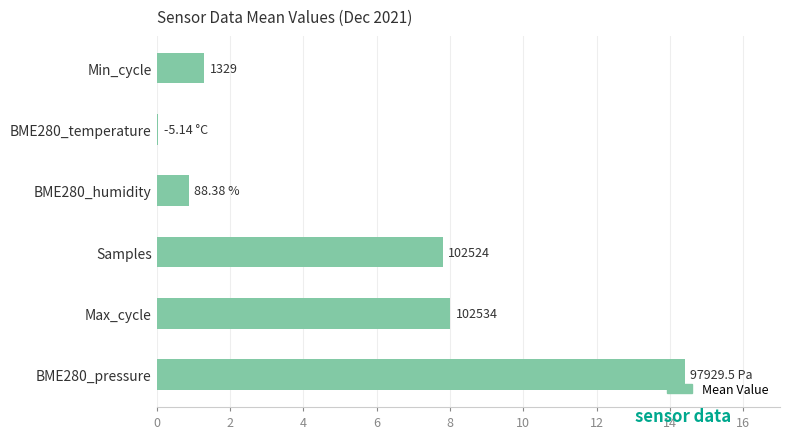

Does the chart contain any negative values?

No